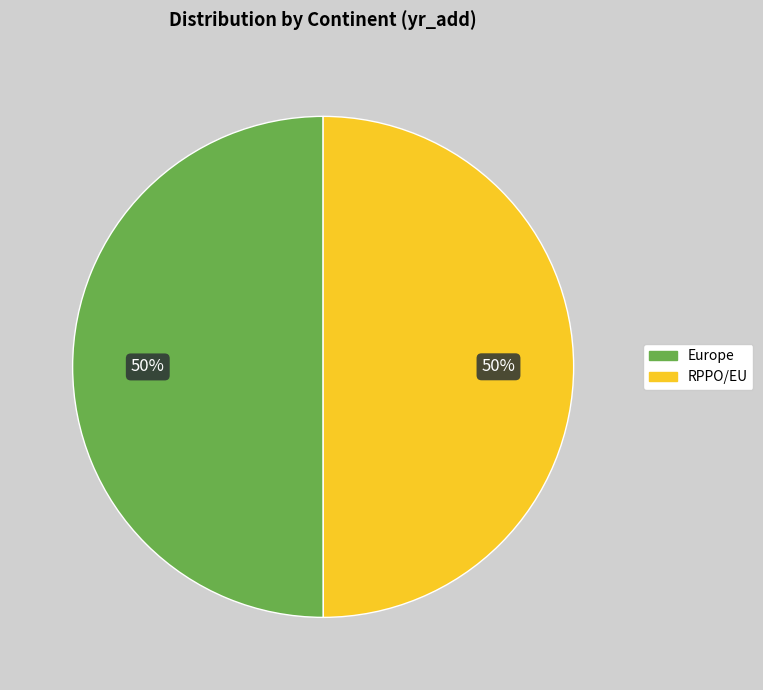

How many segments does this pie chart have?

2